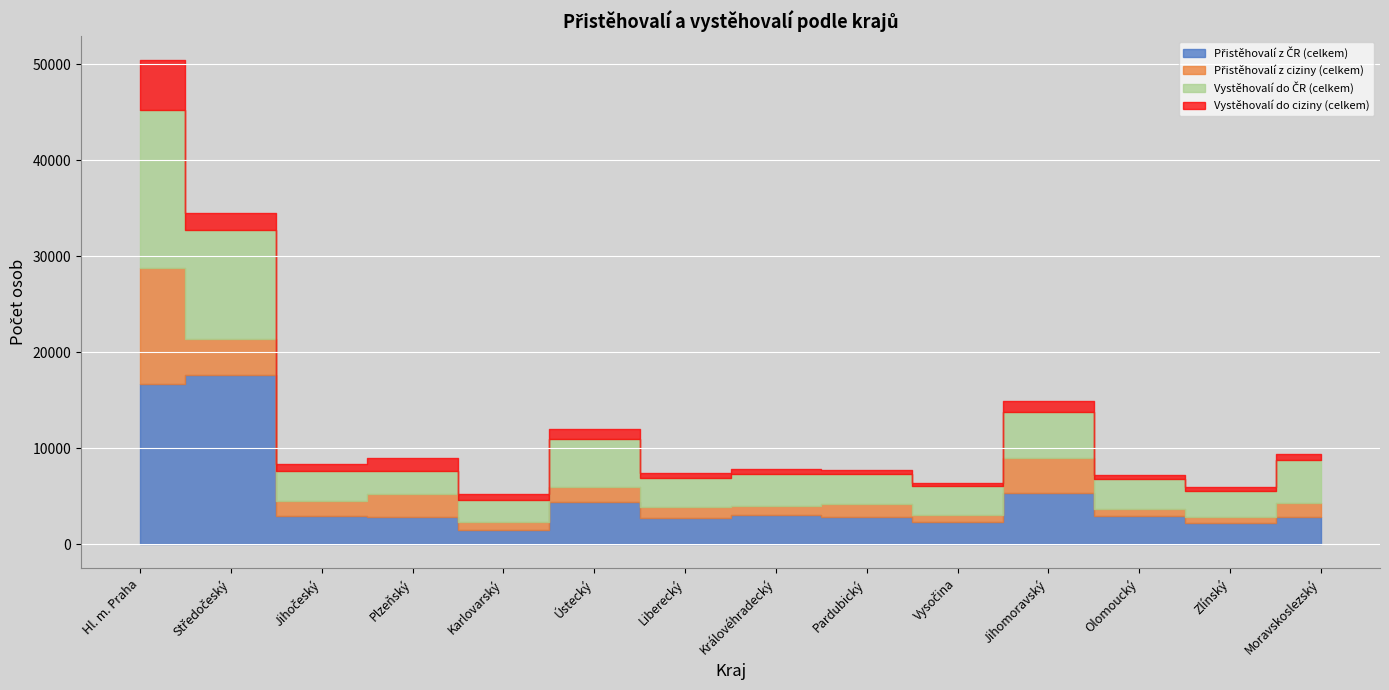

At which category does Přistěhovalí z ciziny (celkem) reach its first local valley?

Jihočeský